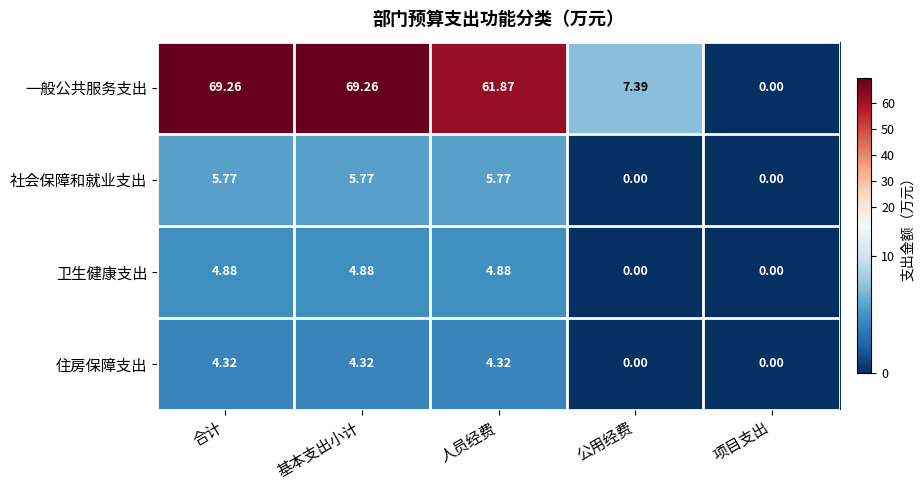

Rank the series by their maximum value, from lowest to highest.

住房保障支出, 卫生健康支出, 社会保障和就业支出, 一般公共服务支出